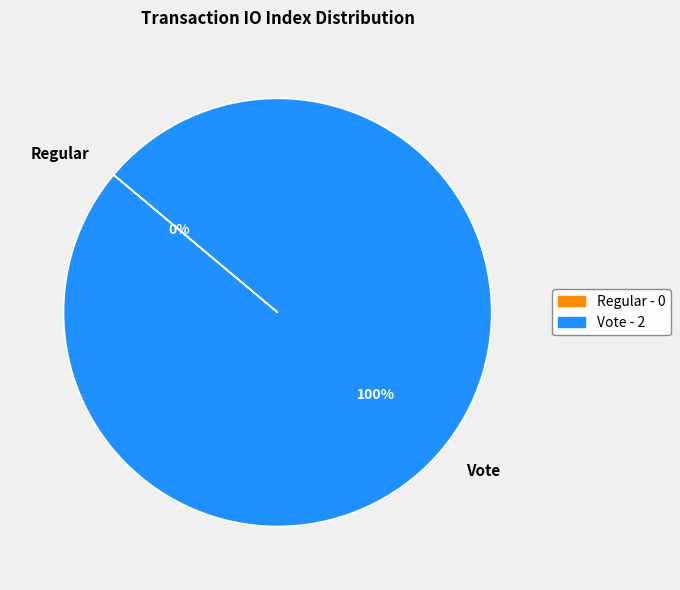

The Vote slice represents 100% of the pie. True or false?

True